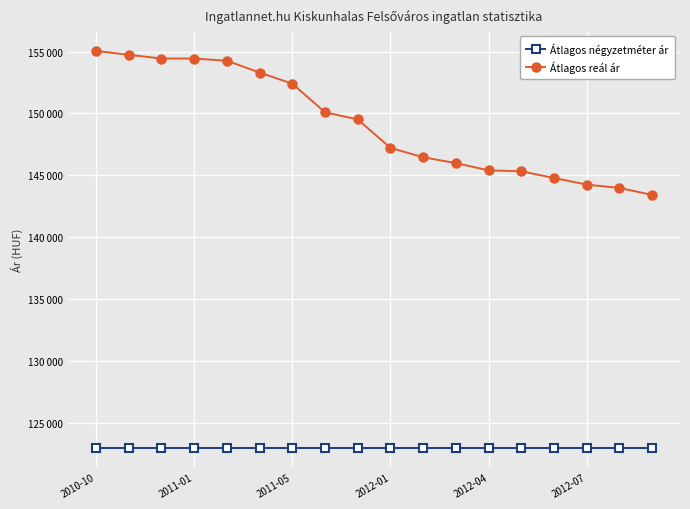

Does the chart have visible grid lines?

Yes